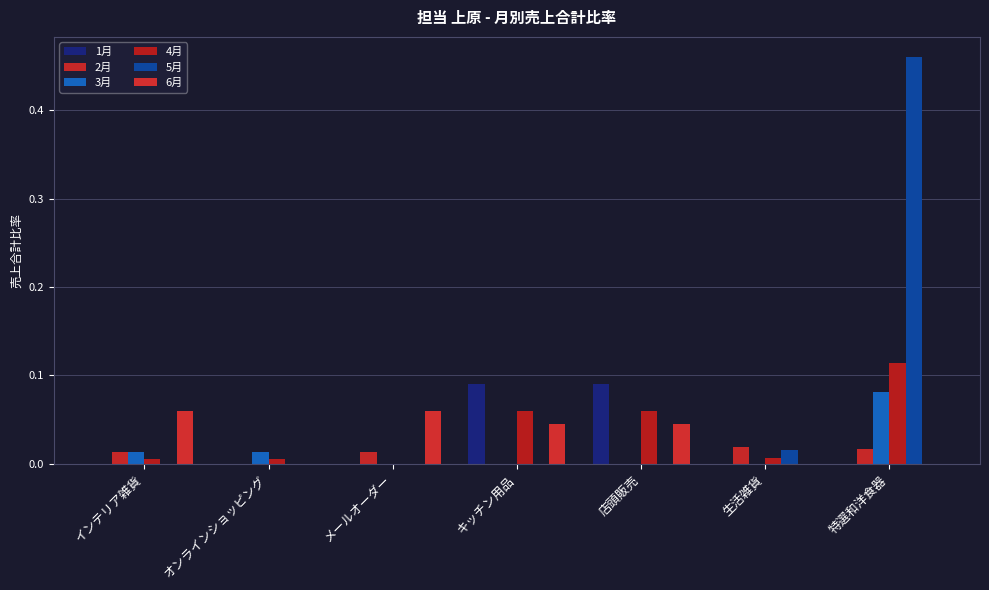

Reading left to right, transcribe all the data shown in this chart.

1月: インテリア雑貨=0.0	オンラインショッピング=0.0	メールオーダー=0.0	キッチン用品=0.1	店頭販売=0.1	生活雑貨=0.0	特選和洋食器=0.0
2月: インテリア雑貨=0.0	オンラインショッピング=0.0	メールオーダー=0.0	キッチン用品=0.0	店頭販売=0.0	生活雑貨=0.0	特選和洋食器=0.0
3月: インテリア雑貨=0.0	オンラインショッピング=0.0	メールオーダー=0.0	キッチン用品=0.0	店頭販売=0.0	生活雑貨=0.0	特選和洋食器=0.1
4月: インテリア雑貨=0.0	オンラインショッピング=0.0	メールオーダー=0.0	キッチン用品=0.1	店頭販売=0.1	生活雑貨=0.0	特選和洋食器=0.1
5月: インテリア雑貨=0.0	オンラインショッピング=0.0	メールオーダー=0.0	キッチン用品=0.0	店頭販売=0.0	生活雑貨=0.0	特選和洋食器=0.5
6月: インテリア雑貨=0.1	オンラインショッピング=0.0	メールオーダー=0.1	キッチン用品=0.0	店頭販売=0.0	生活雑貨=0.0	特選和洋食器=0.0